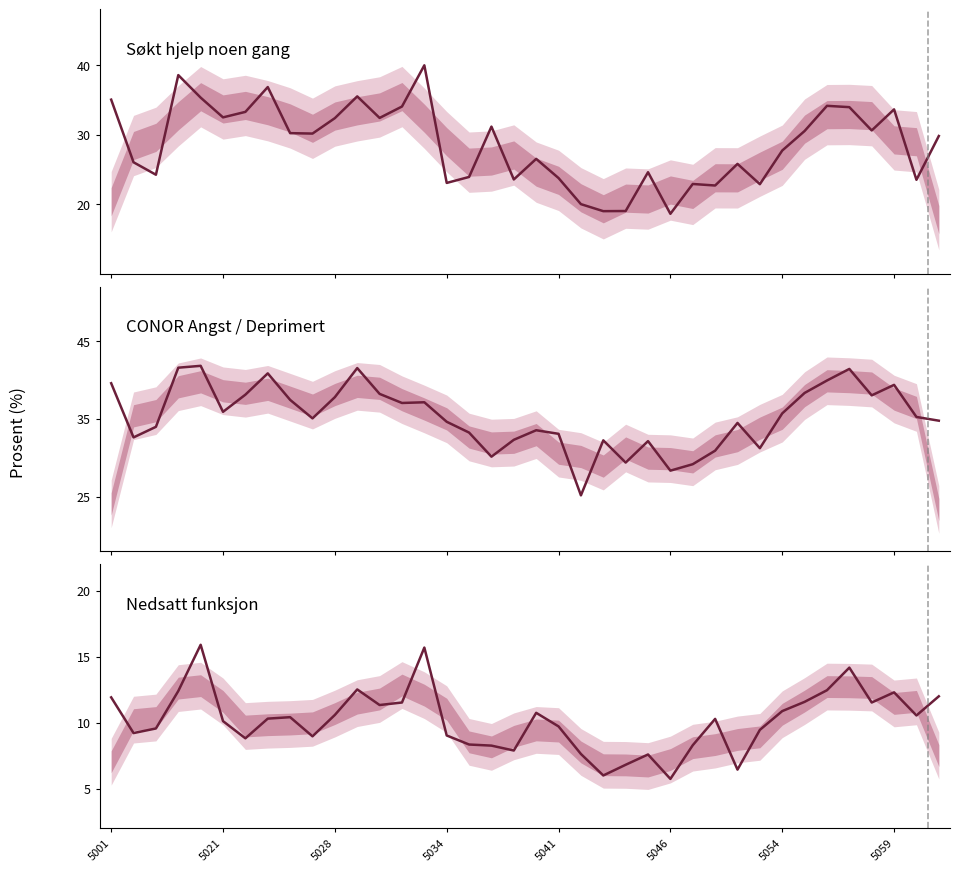

How many interior local valleys does the Nedsatt funksjon series have?

10